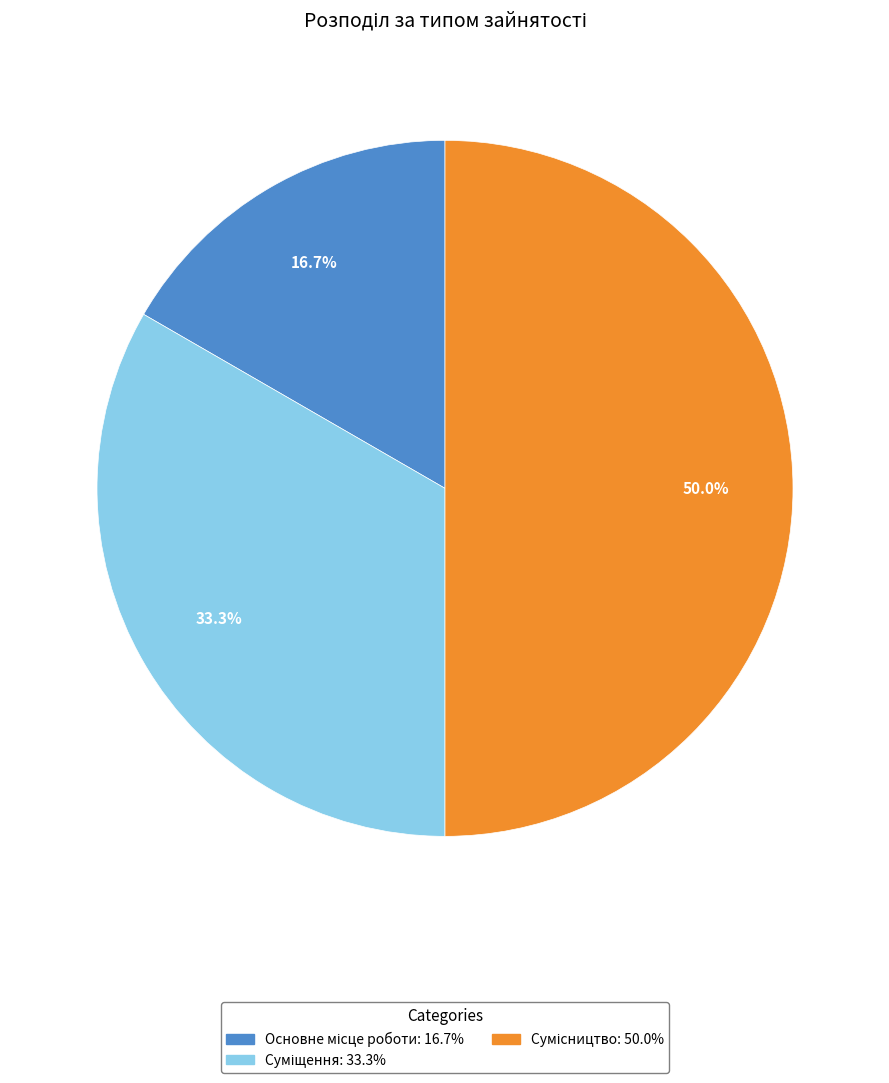

What percentage is the Основне місце роботи slice, to the nearest percent?

17%